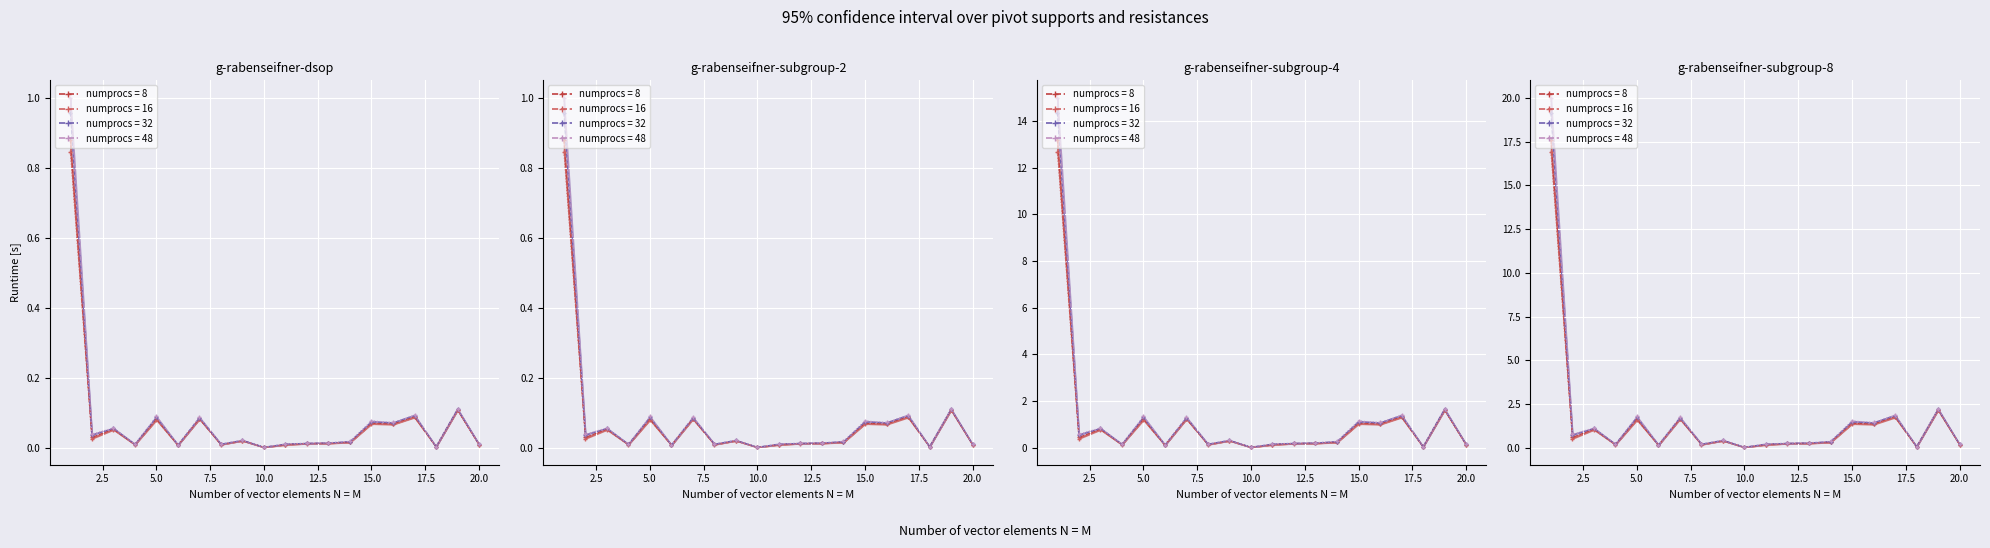

List the labels in order of S2 (numprocs=16) value, largest first.

1, 19, 17, 7, 5, 15, 16, 3, 2, 9, 14, 13, 12, 8, 4, 20, 11, 6, 18, 10